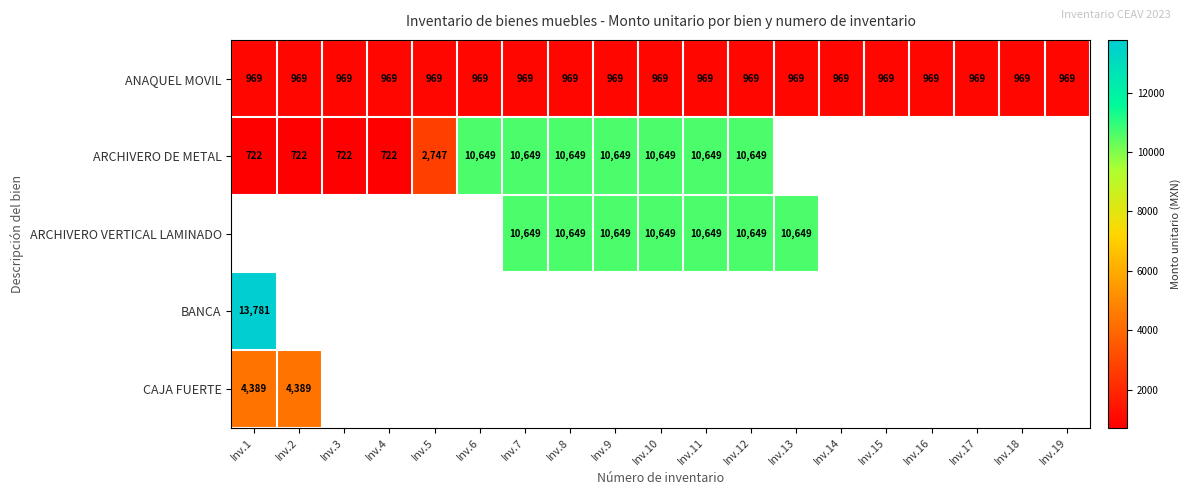

True or false: ANAQUEL MOVIL has a value of 969 at Inv.19.

True